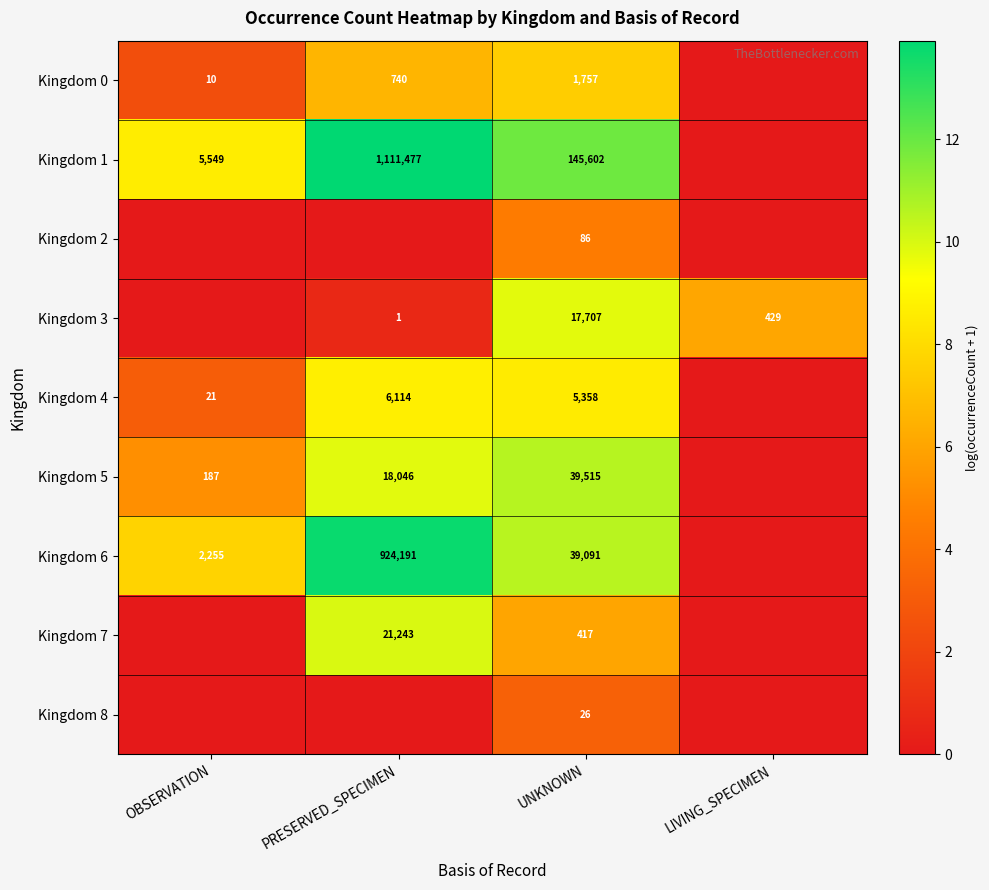

What is the total value across all series at UNKNOWN?

249559